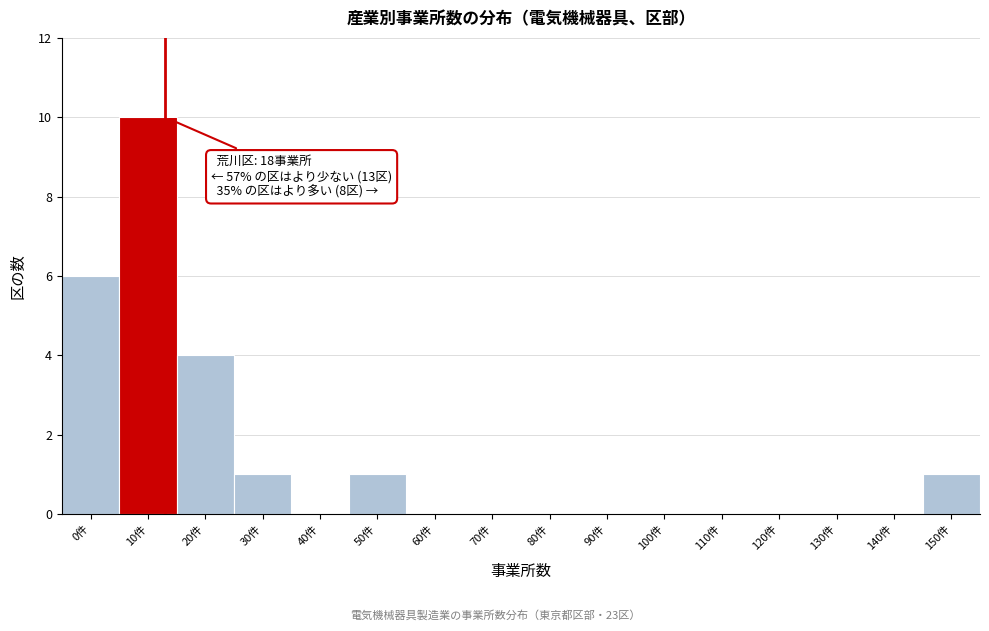

Reading left to right, list all the values displayed in this chart.

0件=6	10件=10	20件=4	30件=1	40件=0	50件=1	60件=0	70件=0	80件=0	90件=0	100件=0	110件=0	120件=0	130件=0	140件=0	150件=1